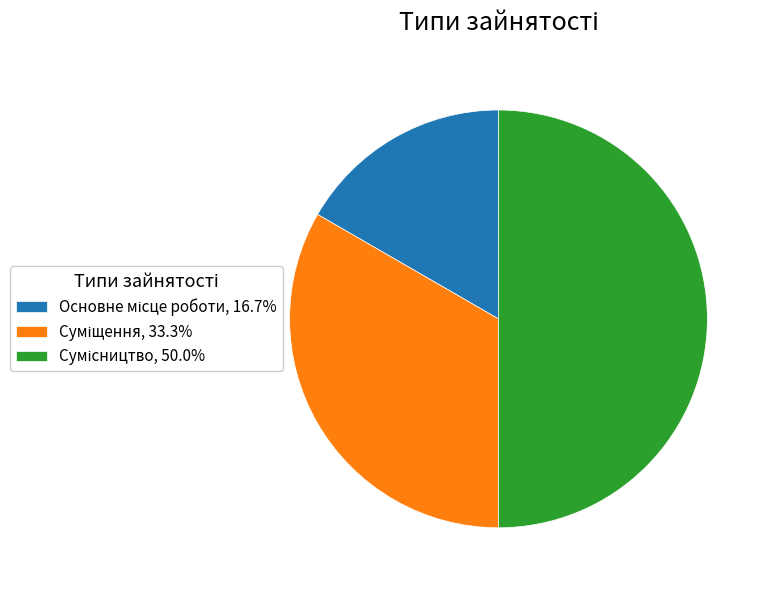

How many slices are in this pie chart?

3